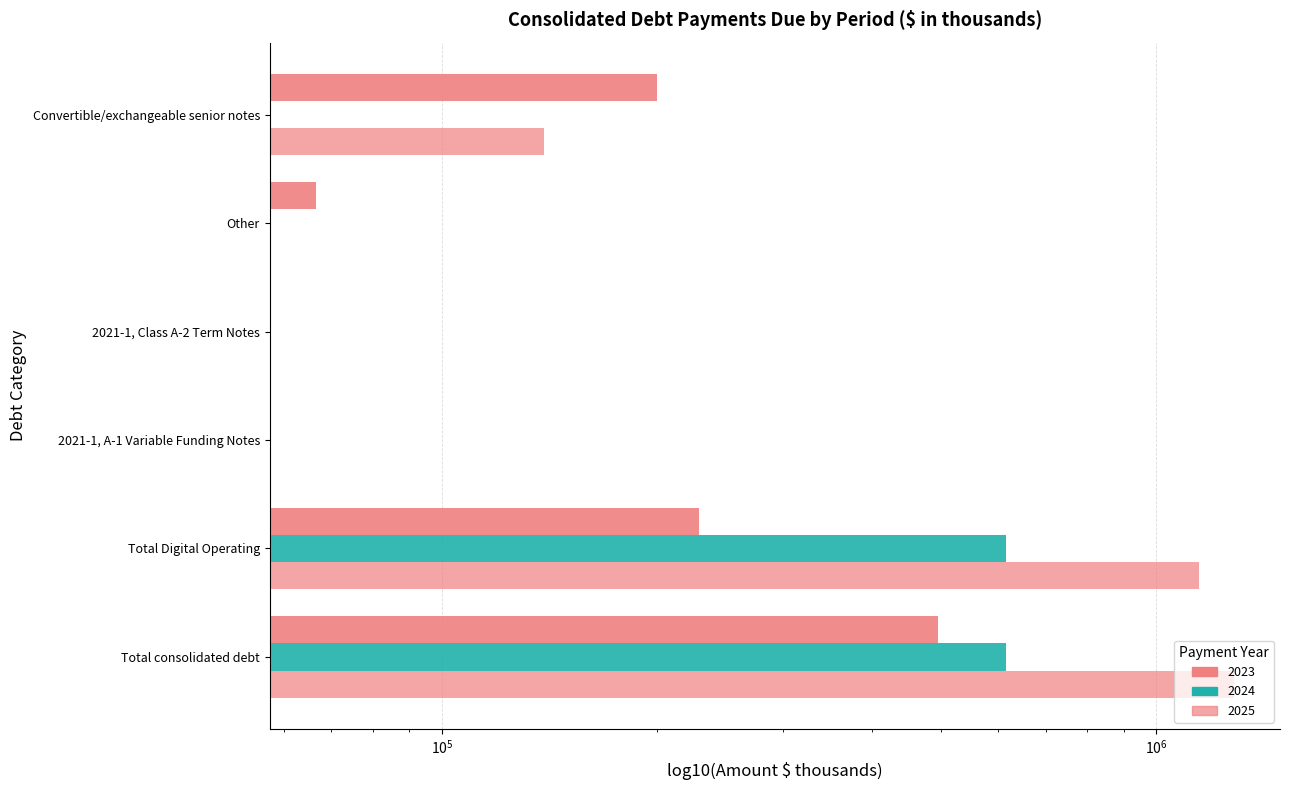

What is the label of the 4th bar from the right?

2021-1, A-1 Variable Funding Notes